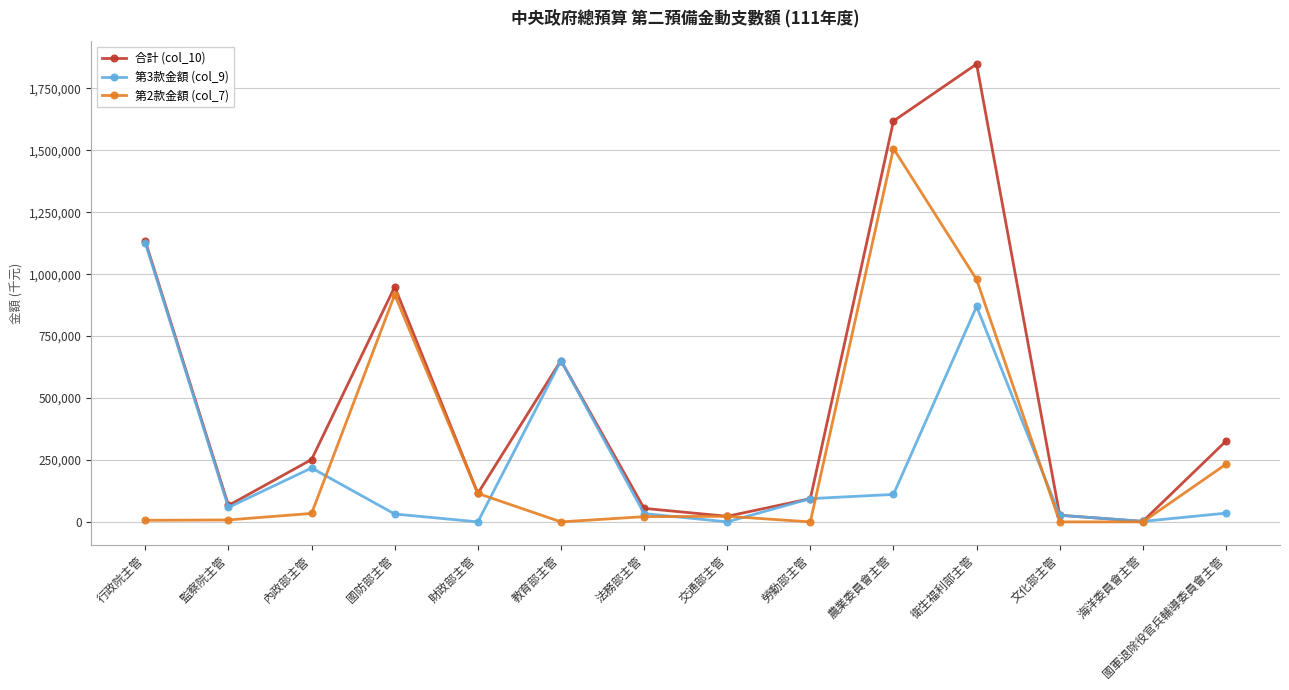

In 第3款金額 (col_9), how many points are lower than both neighbors (excluding endpoints)?

4